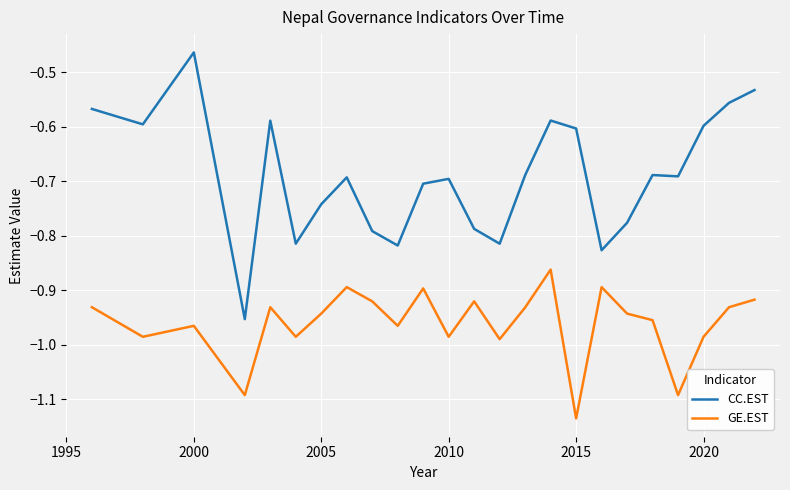

How many lines are shown in the chart?

2